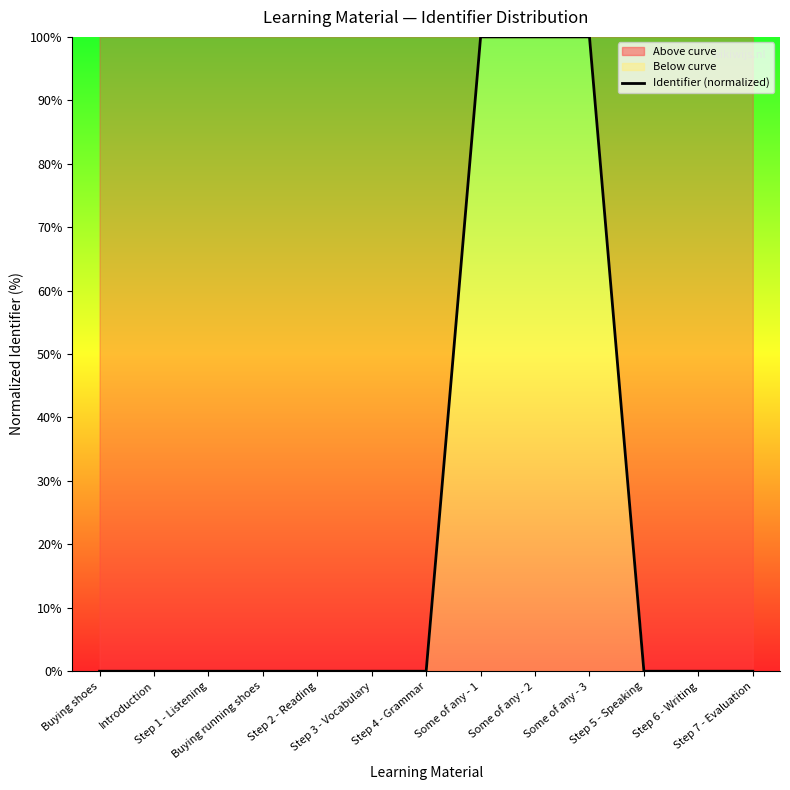

Does the chart display data point markers on the line(s)?

No